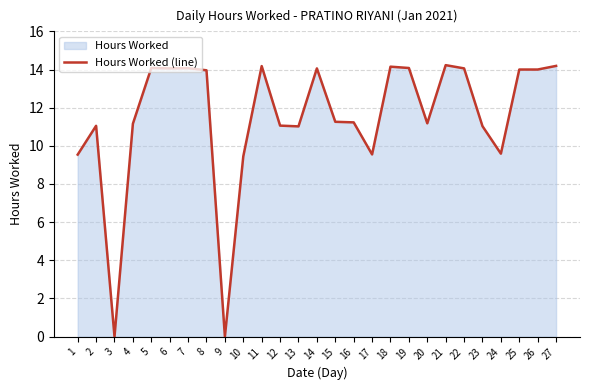

What is the difference between the second highest and minimum values?

14.2